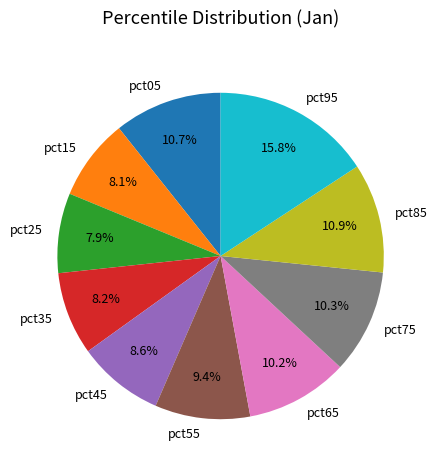

Combined, what portion of the pie is pct05 and pct15?

18.8%